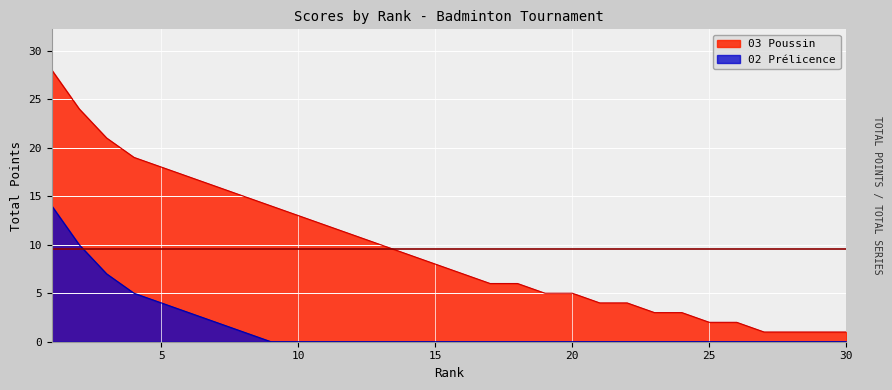

How many lines are shown in the chart?

2